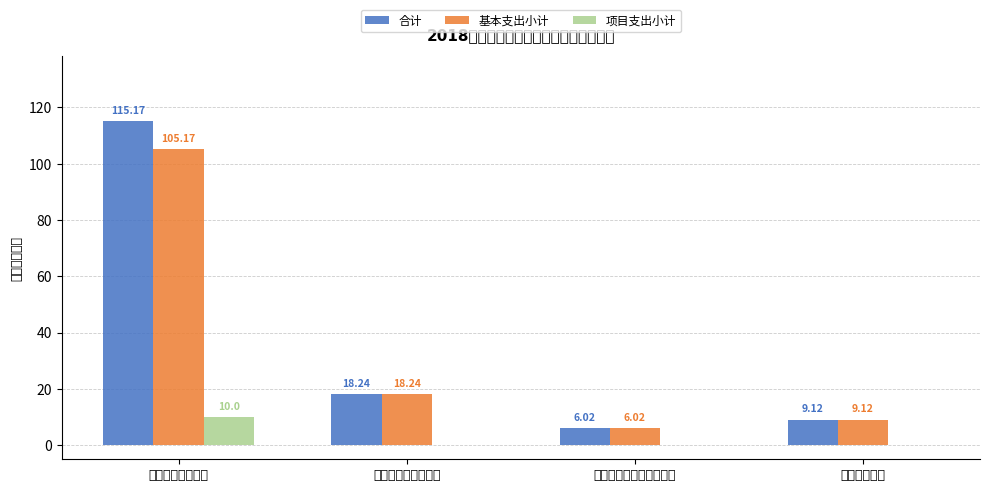

Is the value of 项目支出小计 at 一般公共服务支出 greater than the value of 合计 at 住房保障支出?

Yes